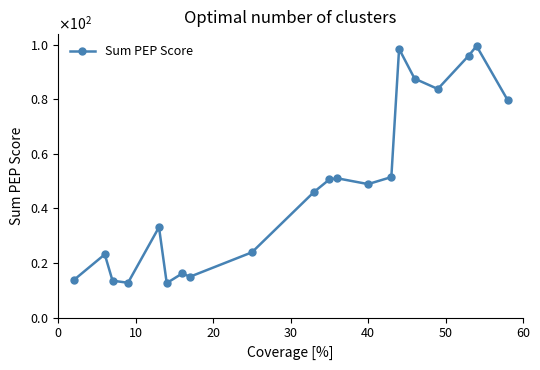

Does the chart have visible grid lines?

No